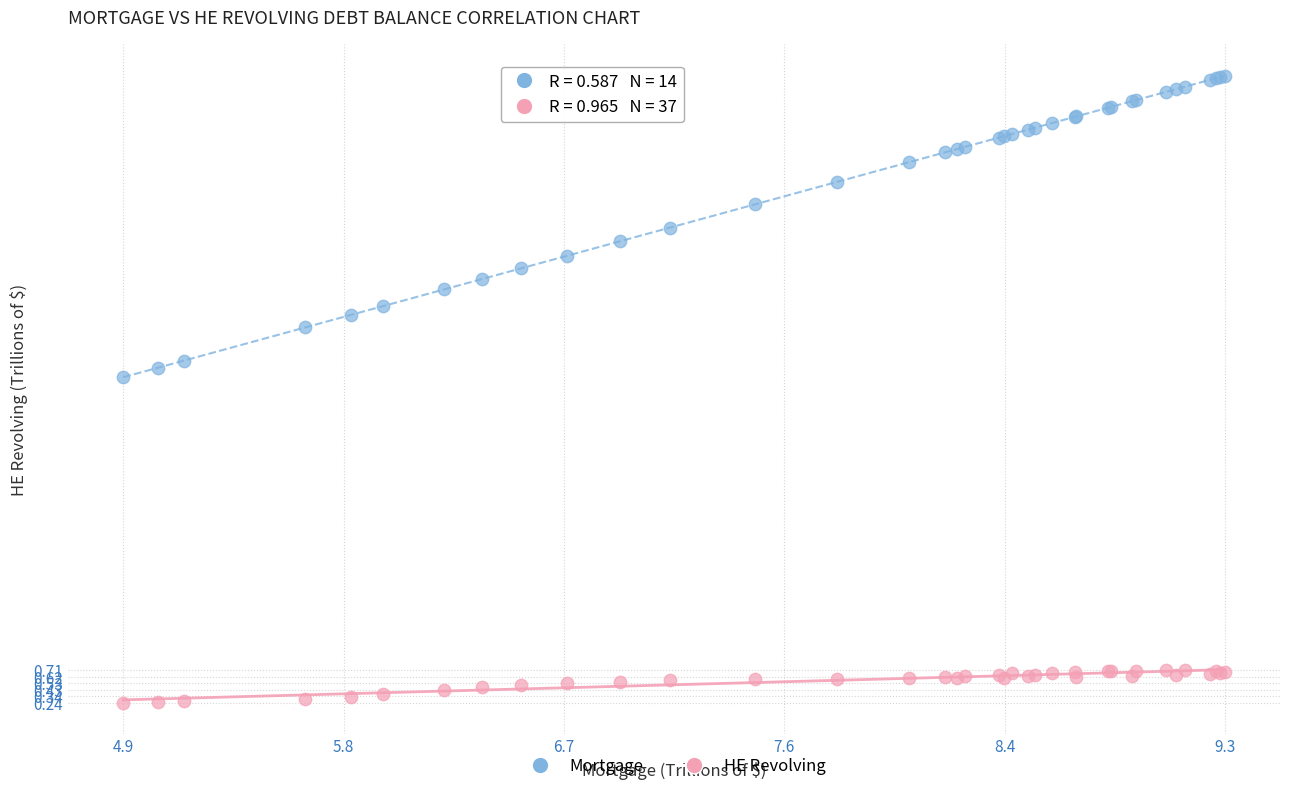

Which series has the widest spread of Y values?

Mortgage